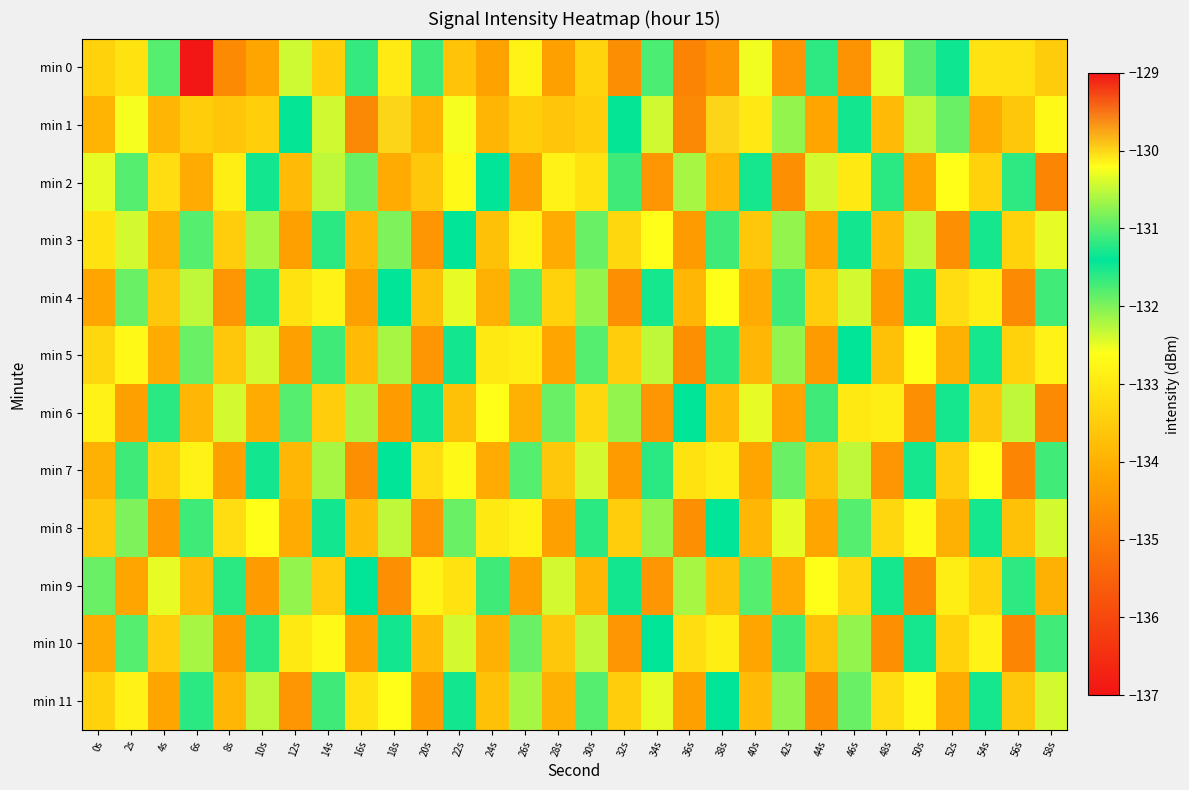

At how many categories does at least one series exceed -131?

5